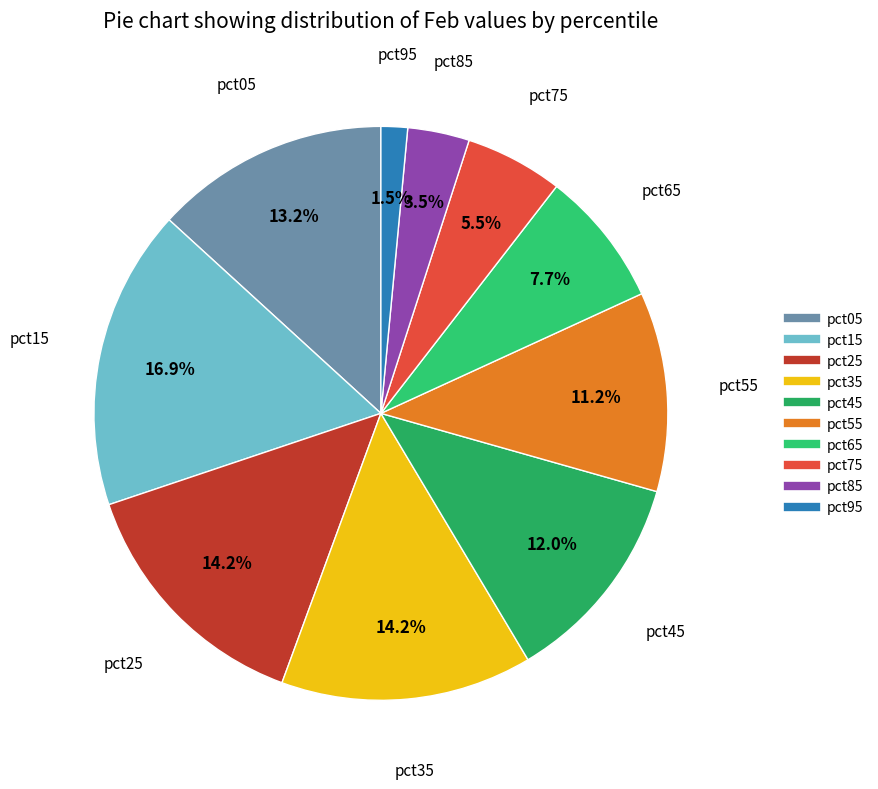

Combined, do pct95 and pct35 account for over 50%?

No